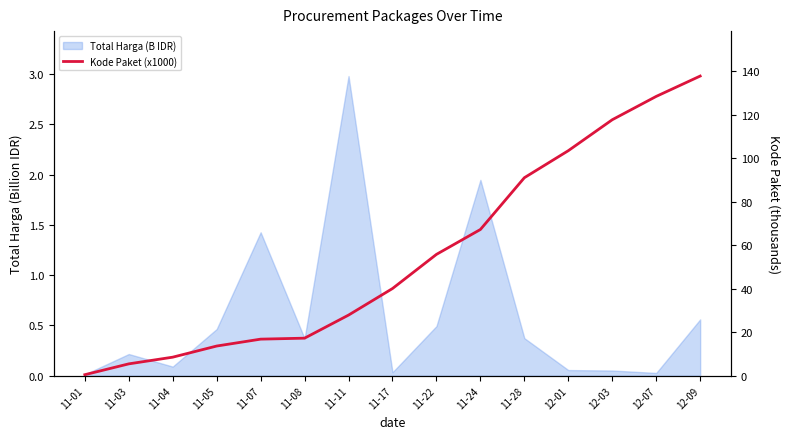

True or false: the data shows 103.5 at 12-01.

True